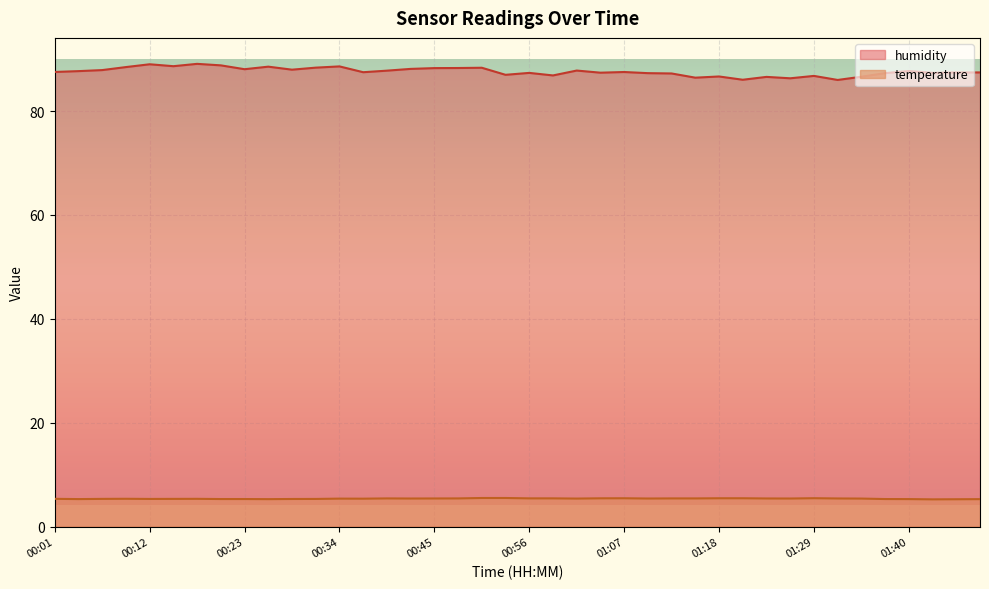

True or false: humidity and temperature cross at least once.

False